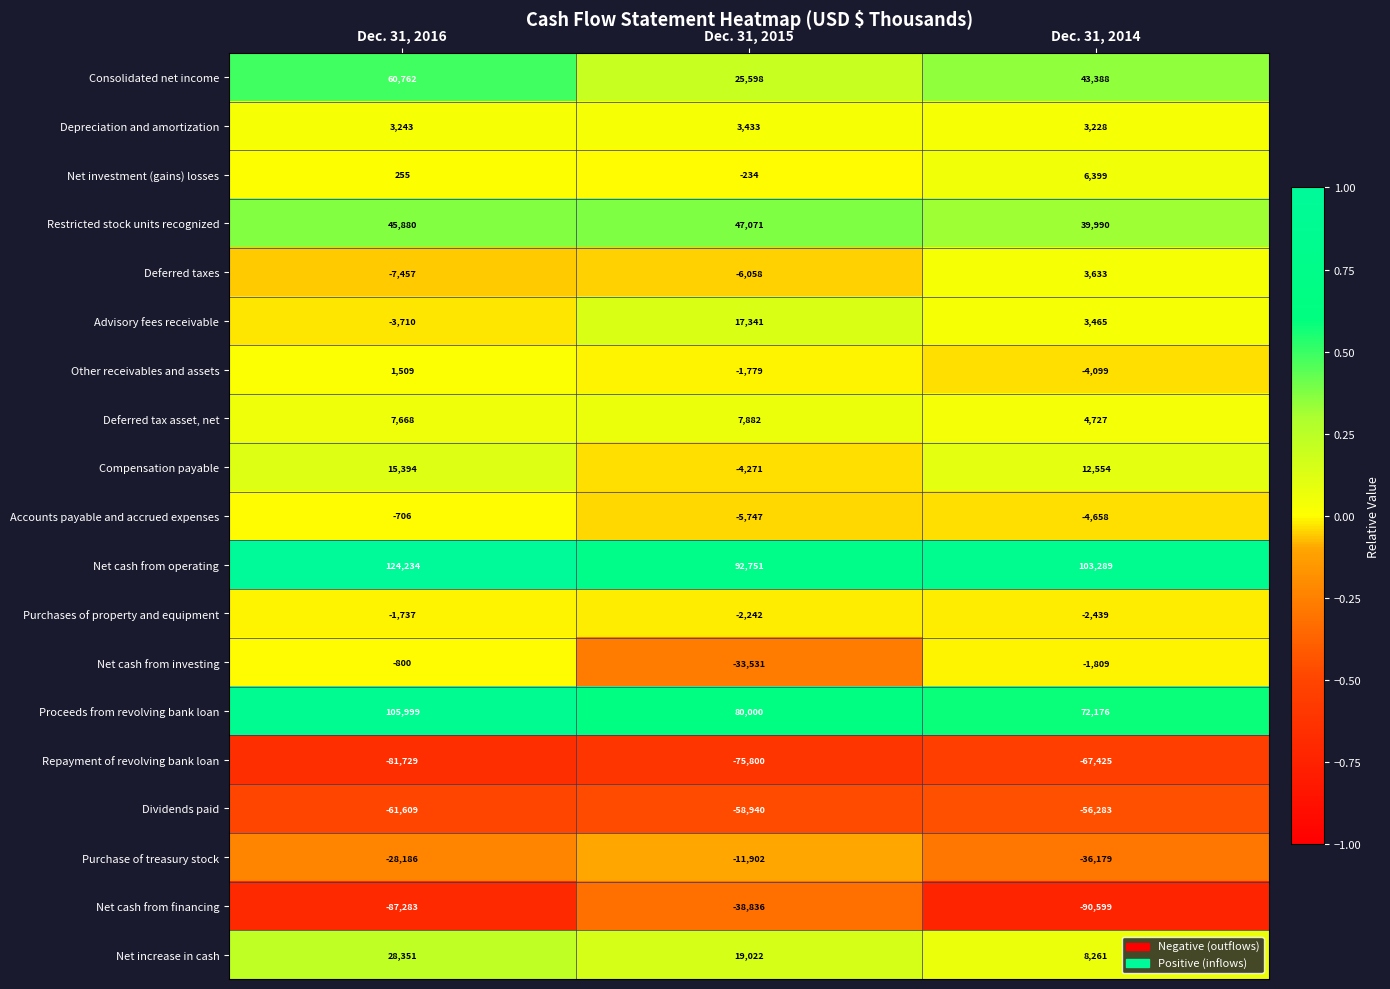

At how many categories does at least one series exceed 39625?

3